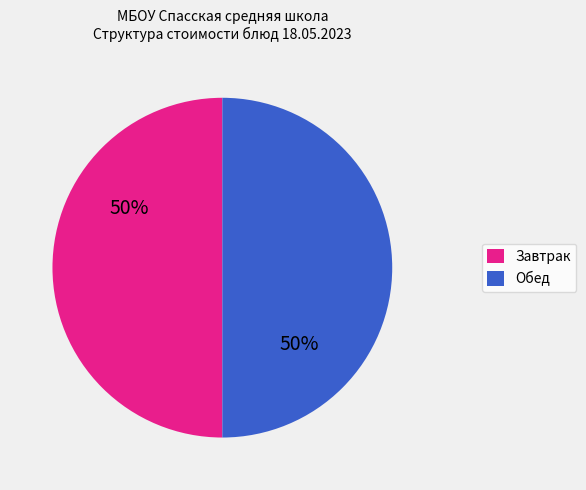

How many slices are in this pie chart?

2